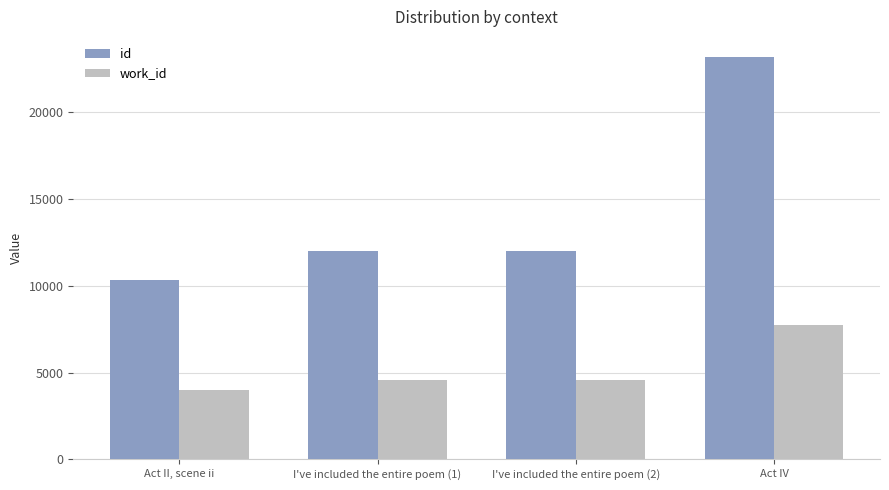

What is the sum of all work_id values?

20852